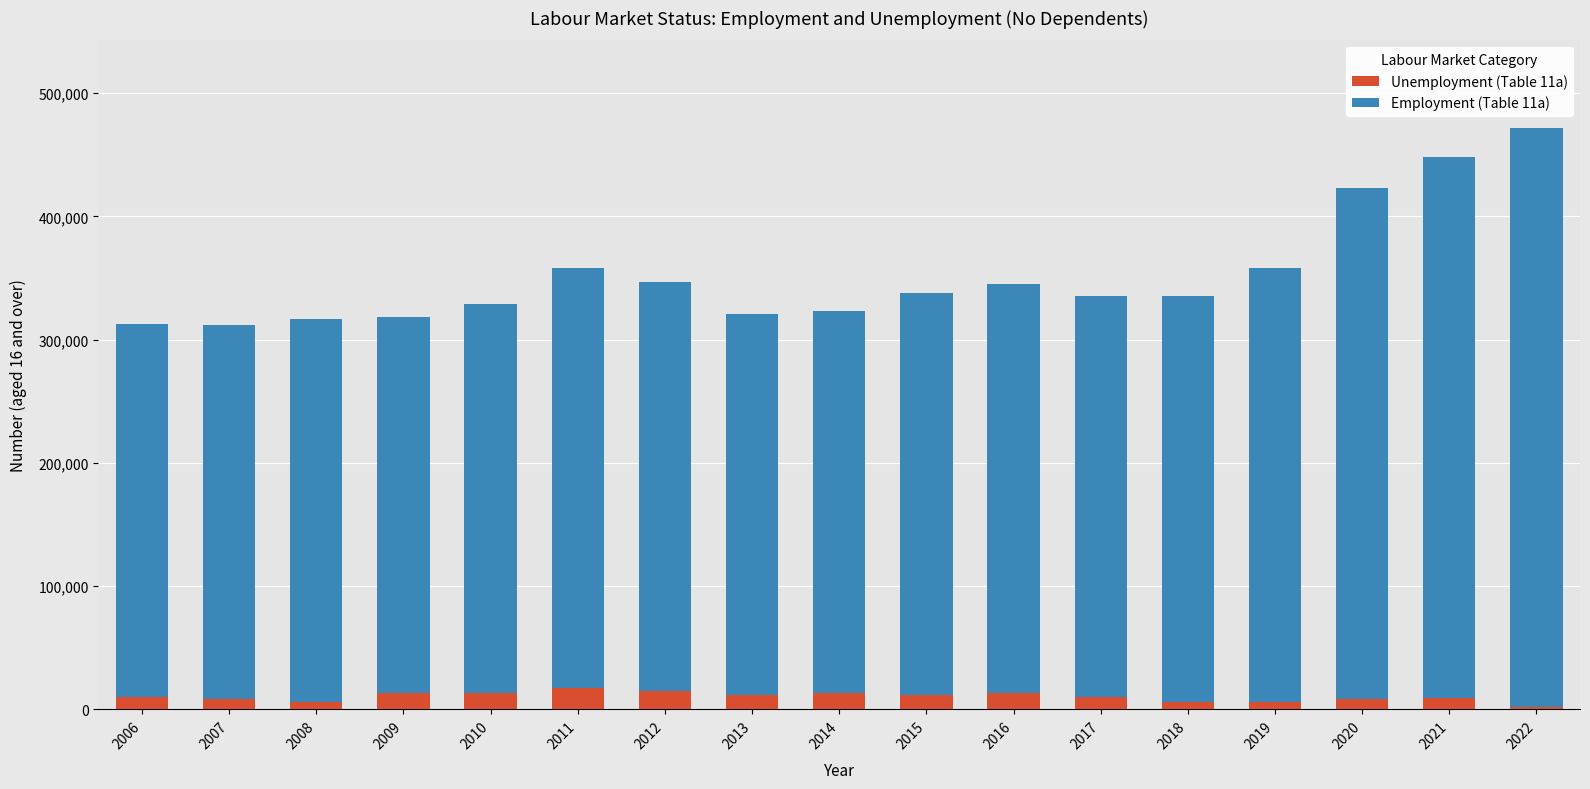

How many bars are there in total?

17